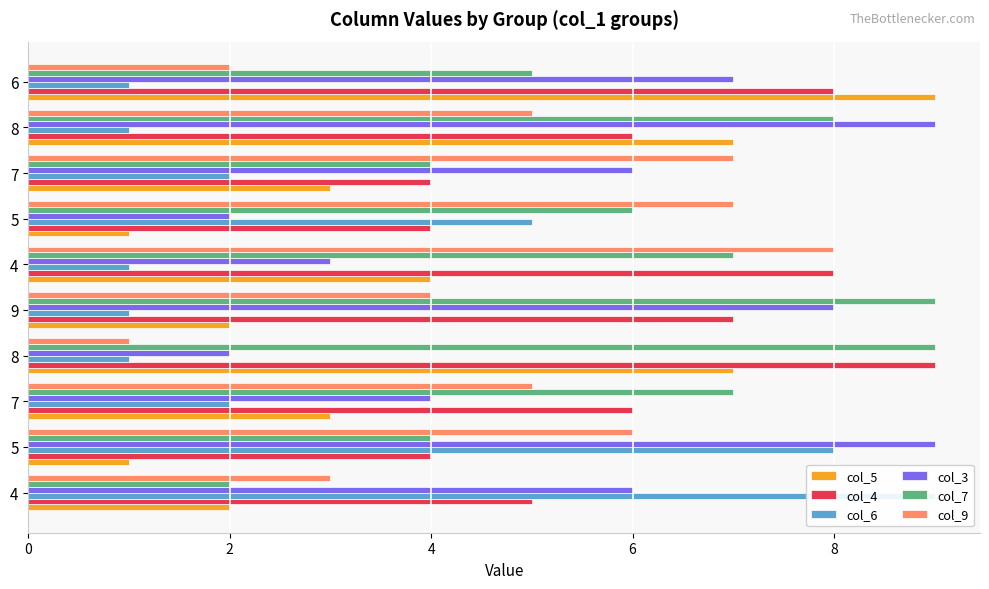

How many col_4 values are between 4 and 8?

9